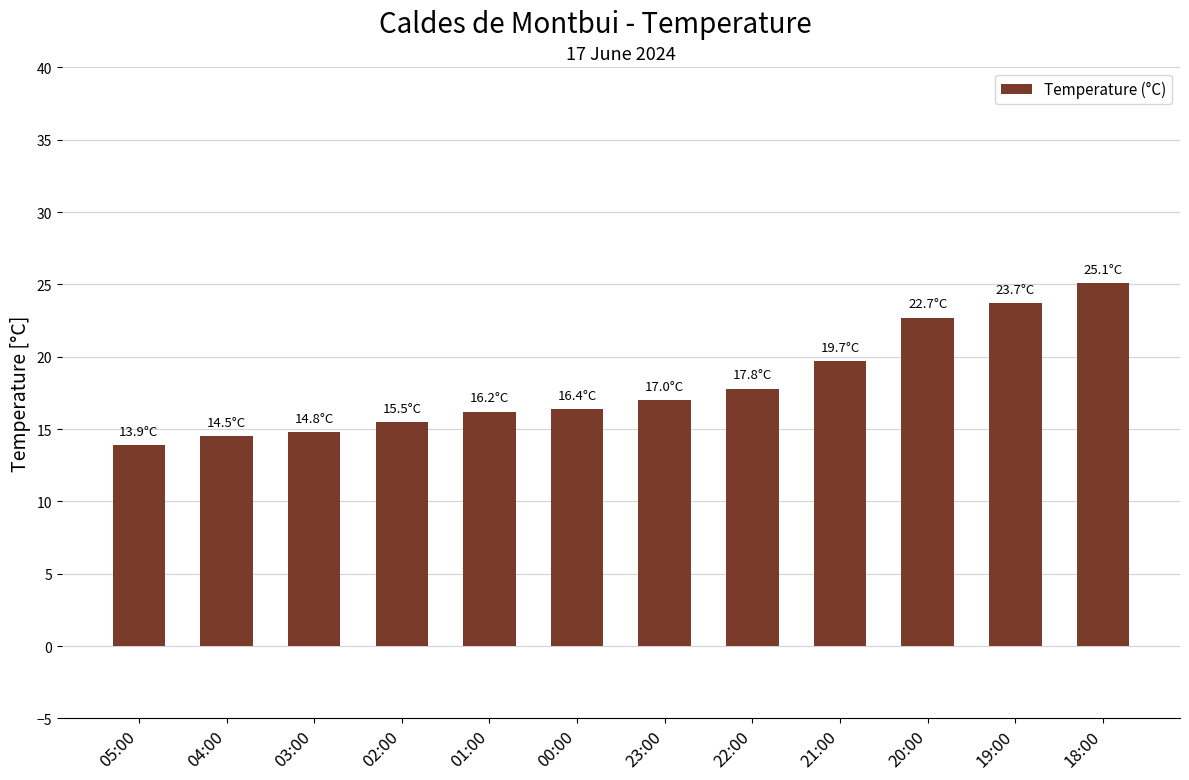

Reading left to right, list all the values displayed in this chart.

13.9	14.5	14.8	15.5	16.2	16.4	17.0	17.8	19.7	22.7	23.7	25.1